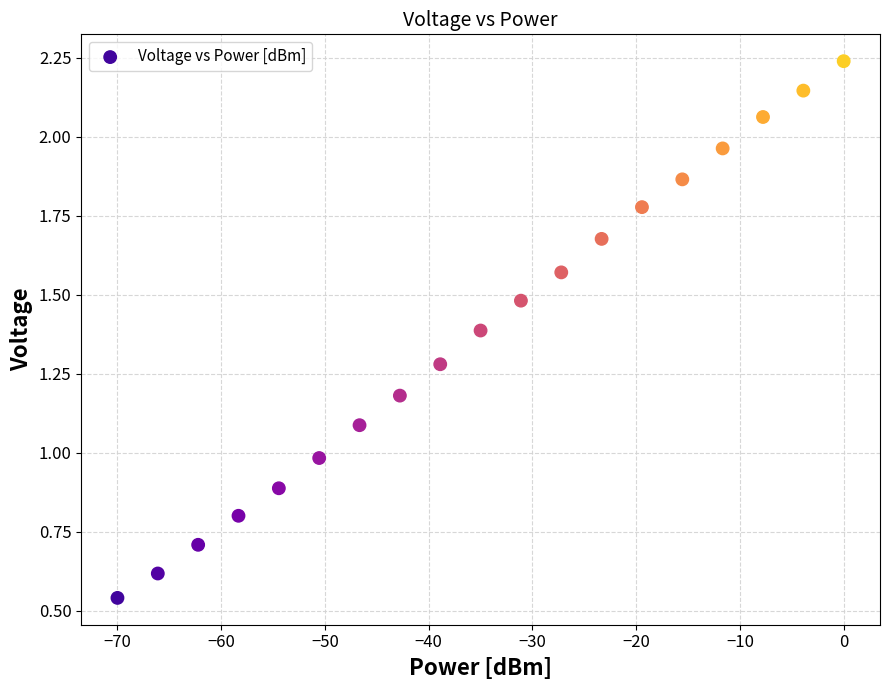

What is the range of X values (max minus min)?

70.0